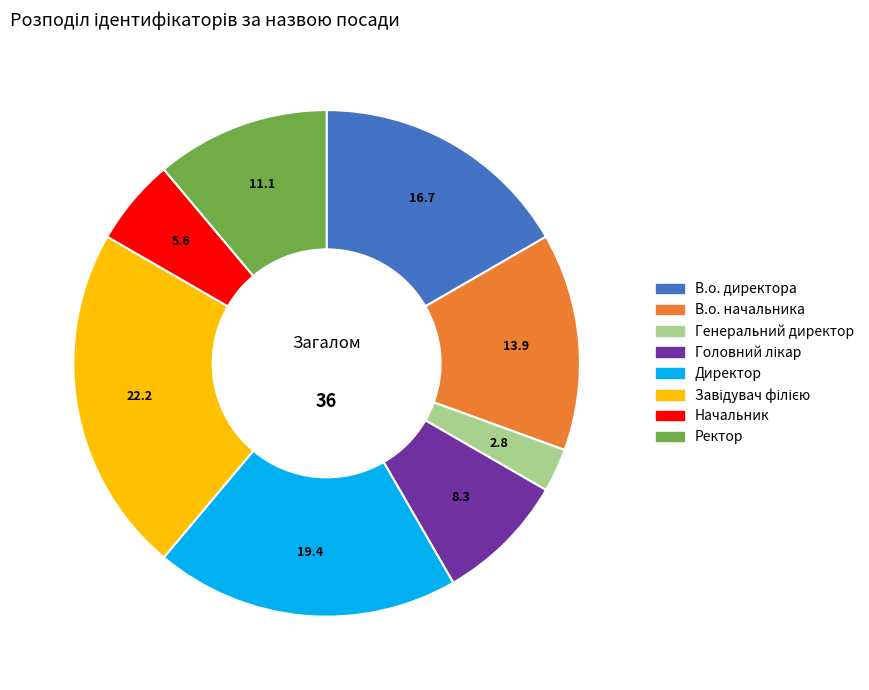

What is the smallest slice in the pie chart?

Генеральний директор